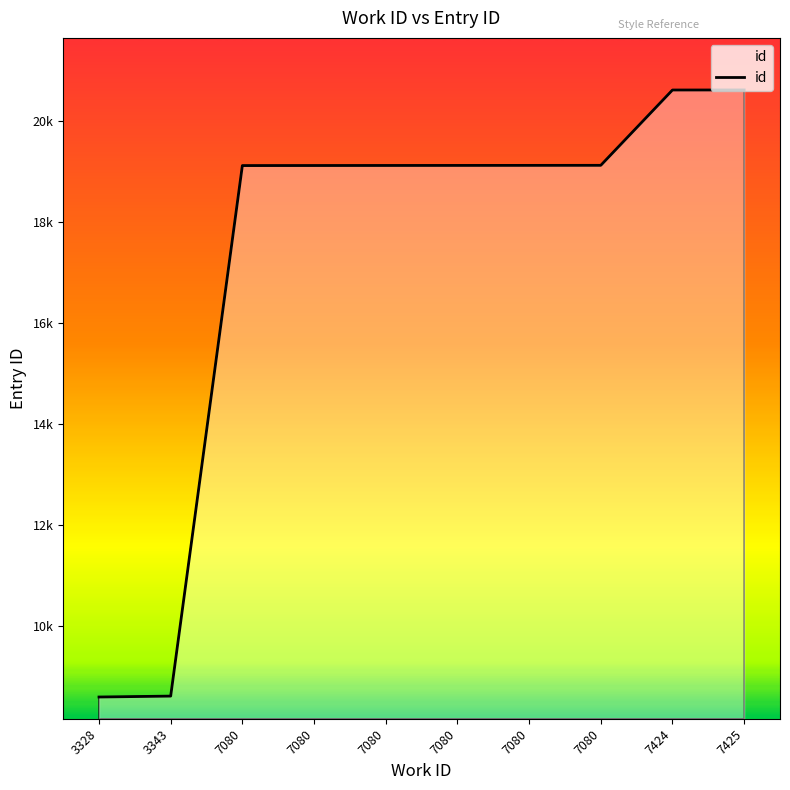

Does the chart display data point markers on the line(s)?

No